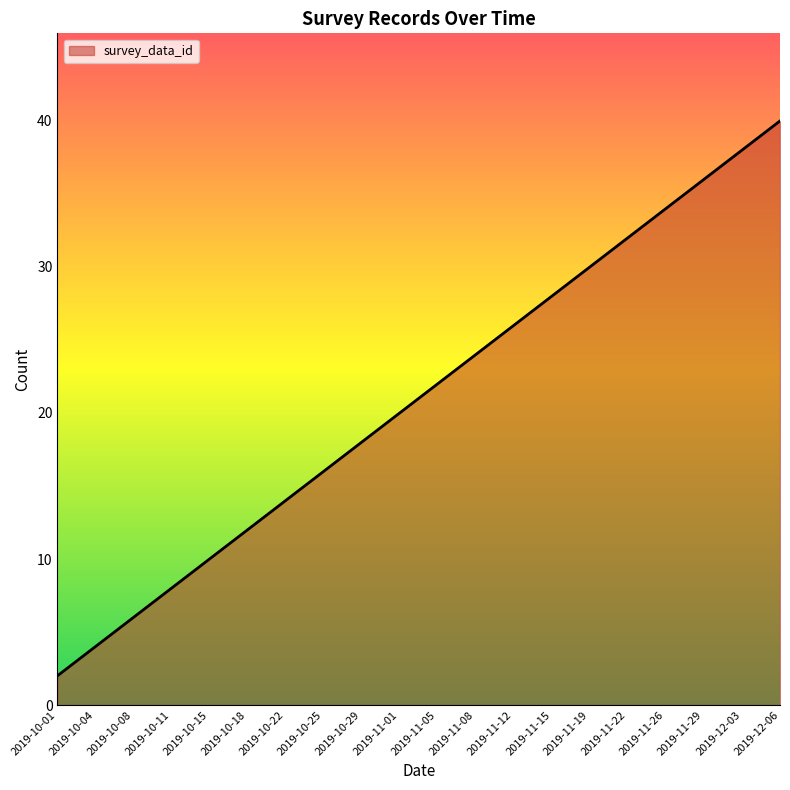

Reading right to left, extract all data points from this chart.

2019-12-06=40	2019-12-03=38	2019-11-29=36	2019-11-26=34	2019-11-22=32	2019-11-19=30	2019-11-15=28	2019-11-12=26	2019-11-08=24	2019-11-05=22	2019-11-01=20	2019-10-29=18	2019-10-25=16	2019-10-22=14	2019-10-18=12	2019-10-15=10	2019-10-11=8	2019-10-08=6	2019-10-04=4	2019-10-01=2